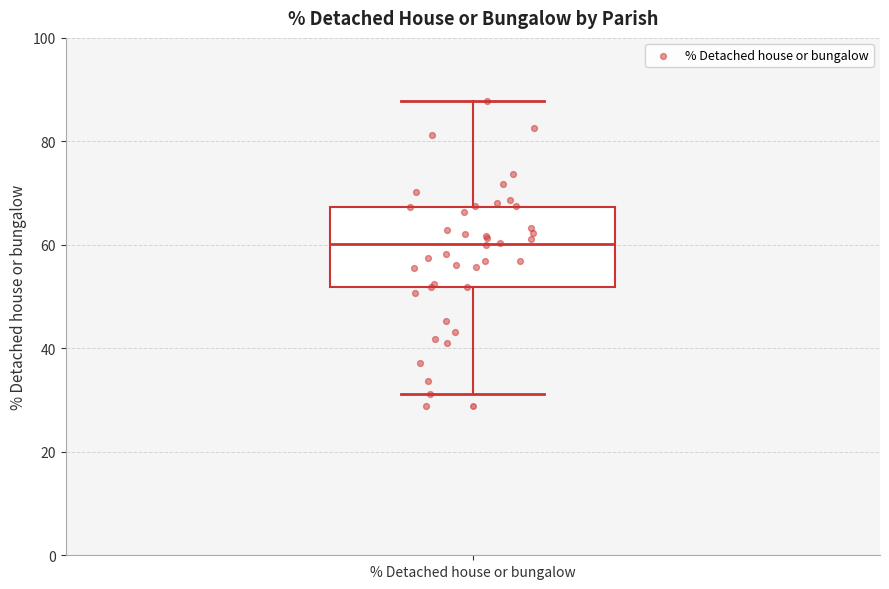

Where does the median line of the box for % Detached house or bungalow sit on the y-axis? The values are not printed on the chart, so give them approximately, as read against the axis.

60